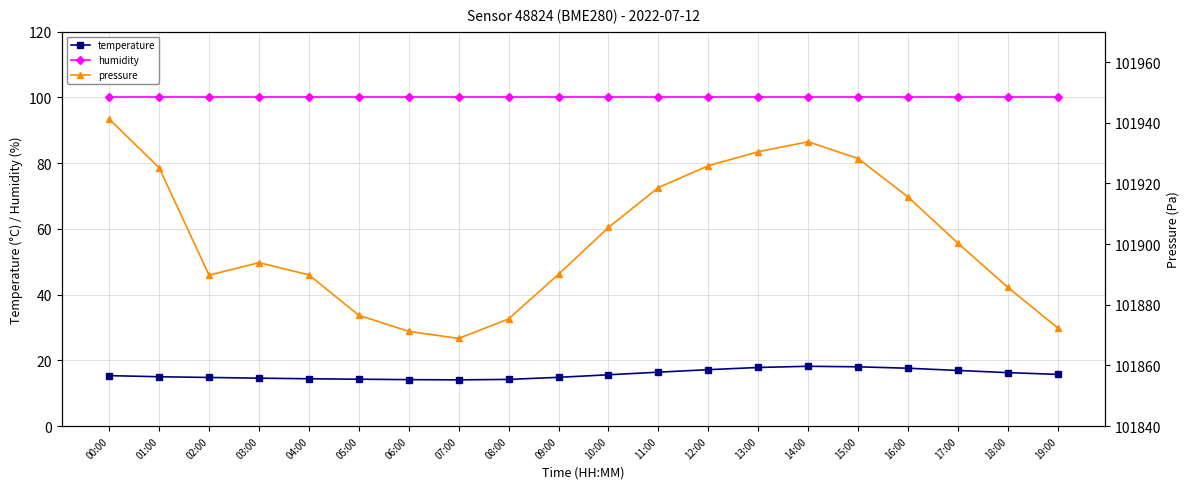

Reading right to left, what are all the values shown in this chart?

temperature: 15.8	16.3	16.9	17.6	18.1	18.2	17.9	17.2	16.4	15.6	14.8	14.2	14.1	14.2	14.3	14.4	14.6	14.8	15.0	15.4
humidity: 100.0	100.0	100.0	100.0	100.0	100.0	100.0	100.0	100.0	100.0	100.0	100.0	100.0	100.0	100.0	100.0	100.0	100.0	100.0	100.0
pressure: 101872.3	101885.8	101900.3	101915.5	101928.2	101933.7	101930.4	101925.8	101918.6	101905.5	101890.1	101875.3	101868.9	101871.2	101876.5	101889.8	101893.9	101889.8	101925.2	101941.2